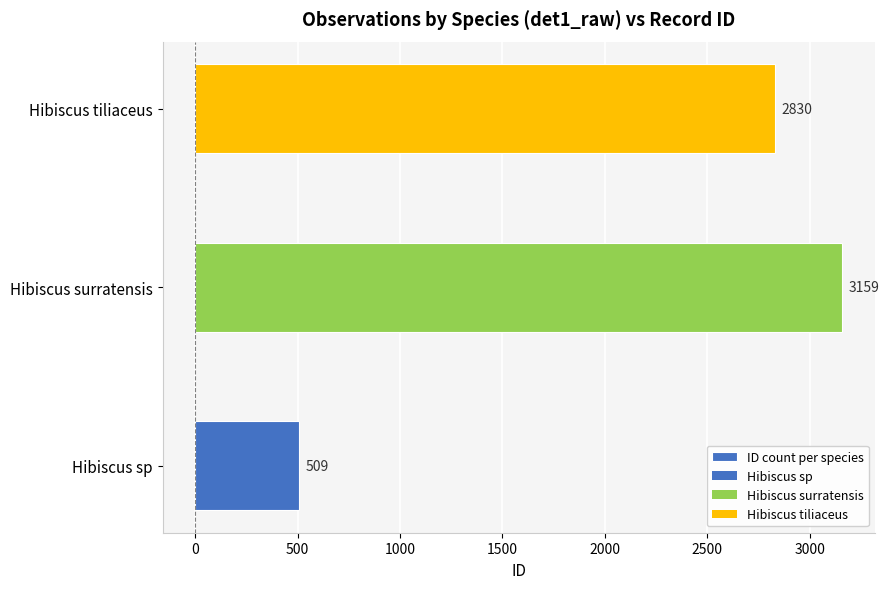

What is the sum of all values?

6498